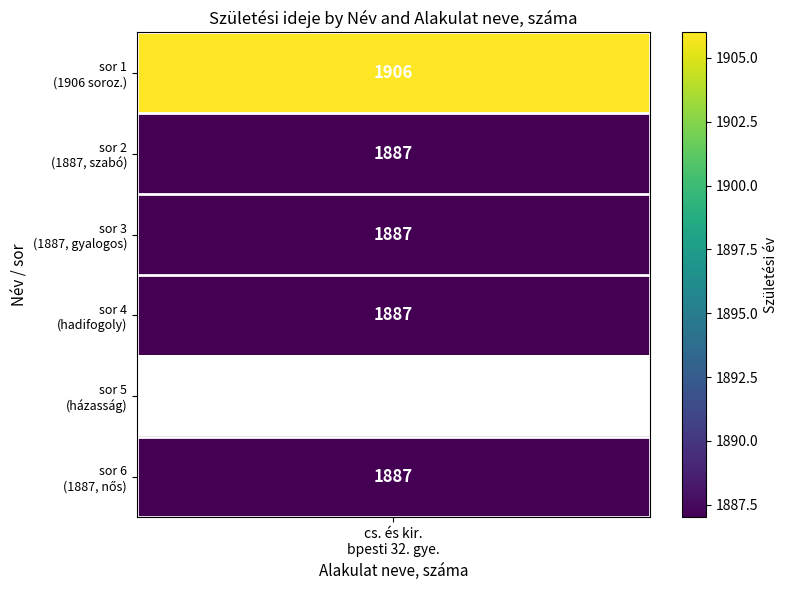

Reading left to right, list all the values displayed in this chart.

0=1906	1=1887	2=1887	3=1887	4=0	5=1887